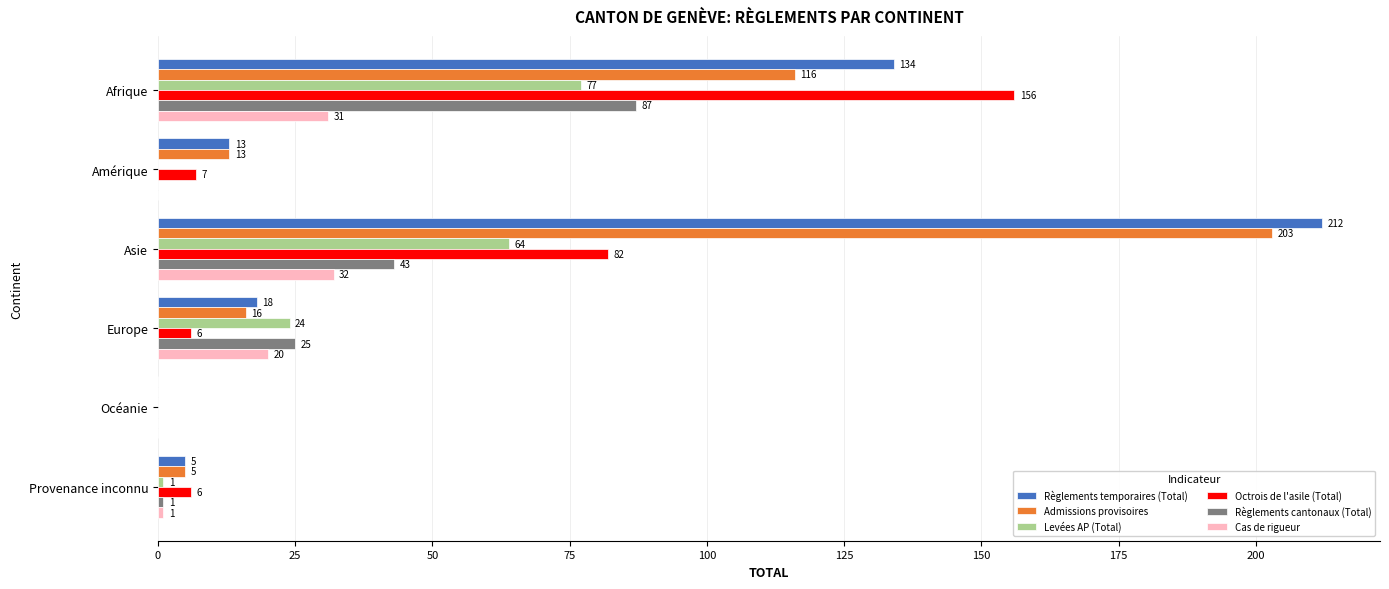

The value of Admissions provisoires at Asie is 357. True or false?

False